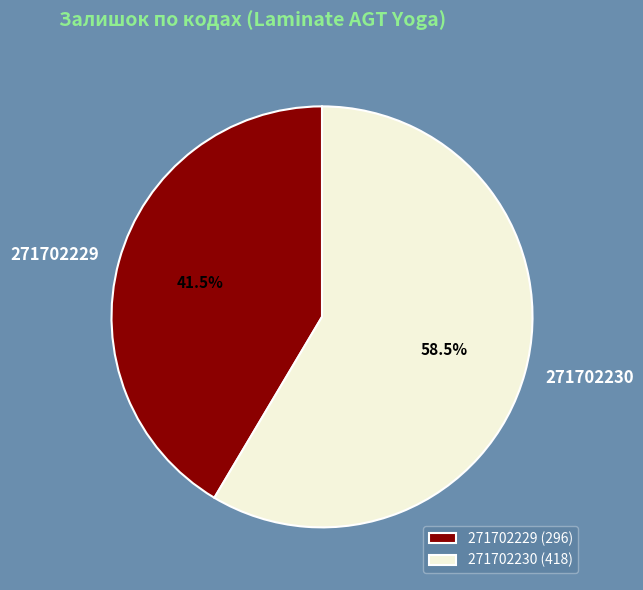

To the nearest percent, what is the difference between the 271702229 and 271702230 slice percentages?

17%